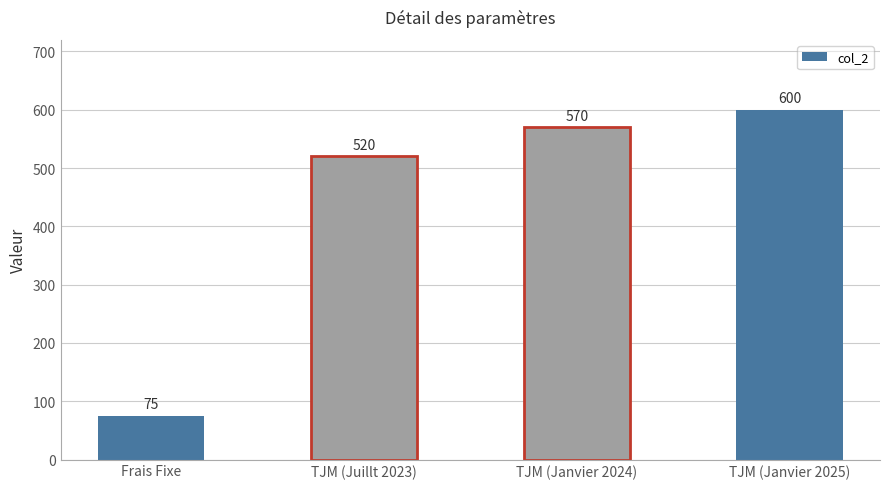

Reading left to right, what are all the values shown in this chart?

Frais Fixe=75	TJM (Juillt 2023)=520	TJM (Janvier 2024)=570	TJM (Janvier 2025)=600